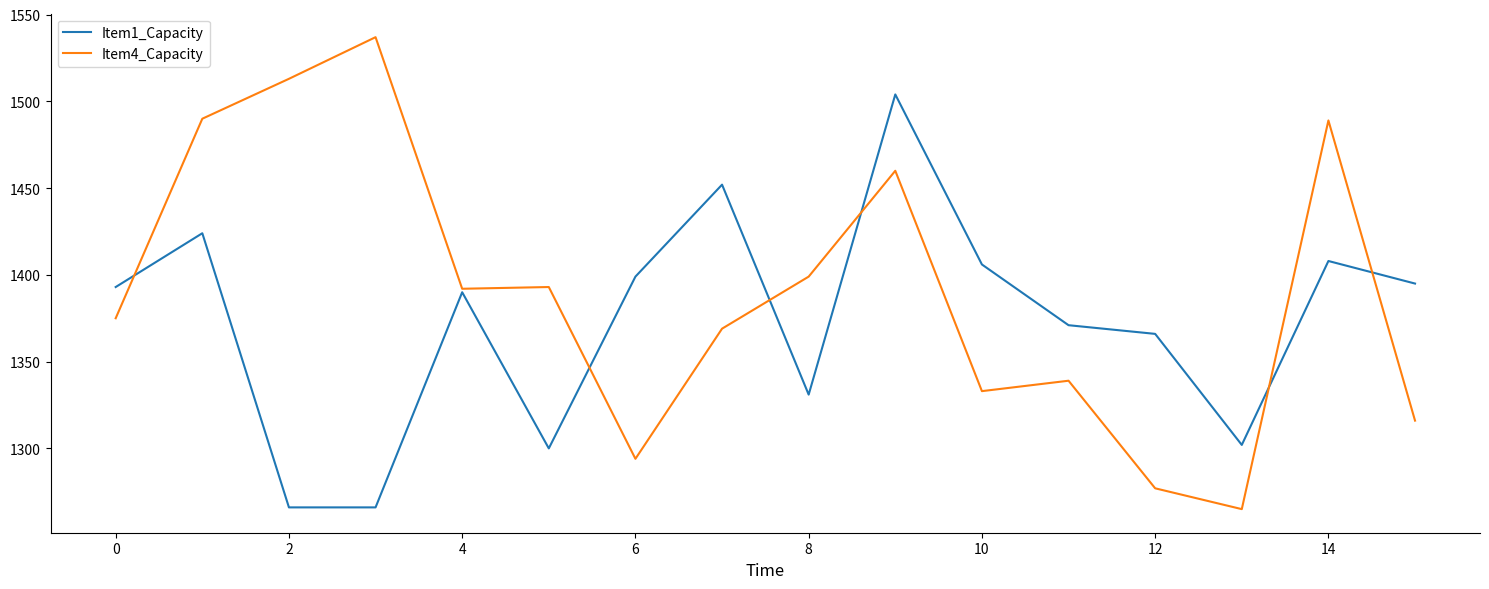

What is the smallest value displayed?

1265